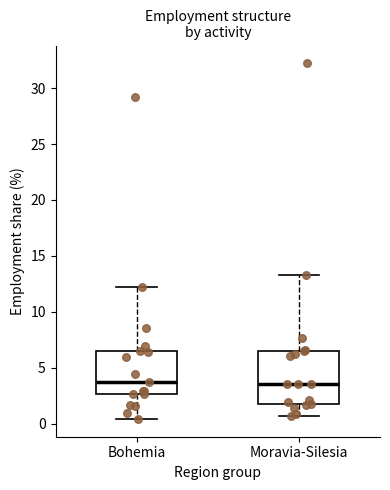

Where does the upper whisker of the box for Bohemia end on the y-axis? The values are not printed on the chart, so give them approximately, as read against the axis.

12.0